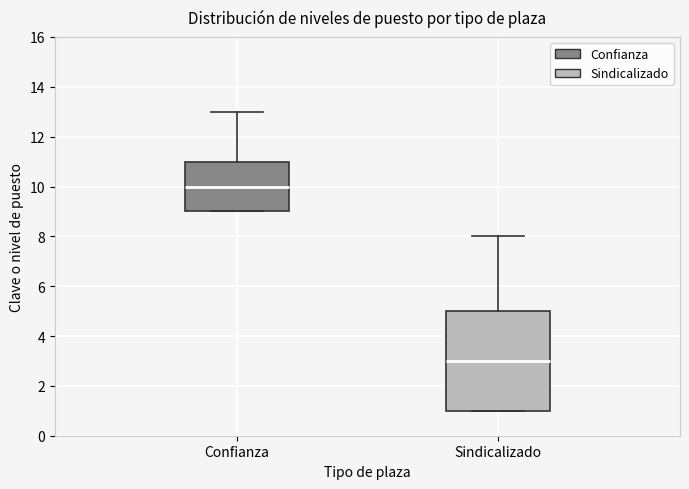

Where is the lower edge of the box for Confianza on the y-axis? The values are not printed on the chart, so give them approximately, as read against the axis.

9